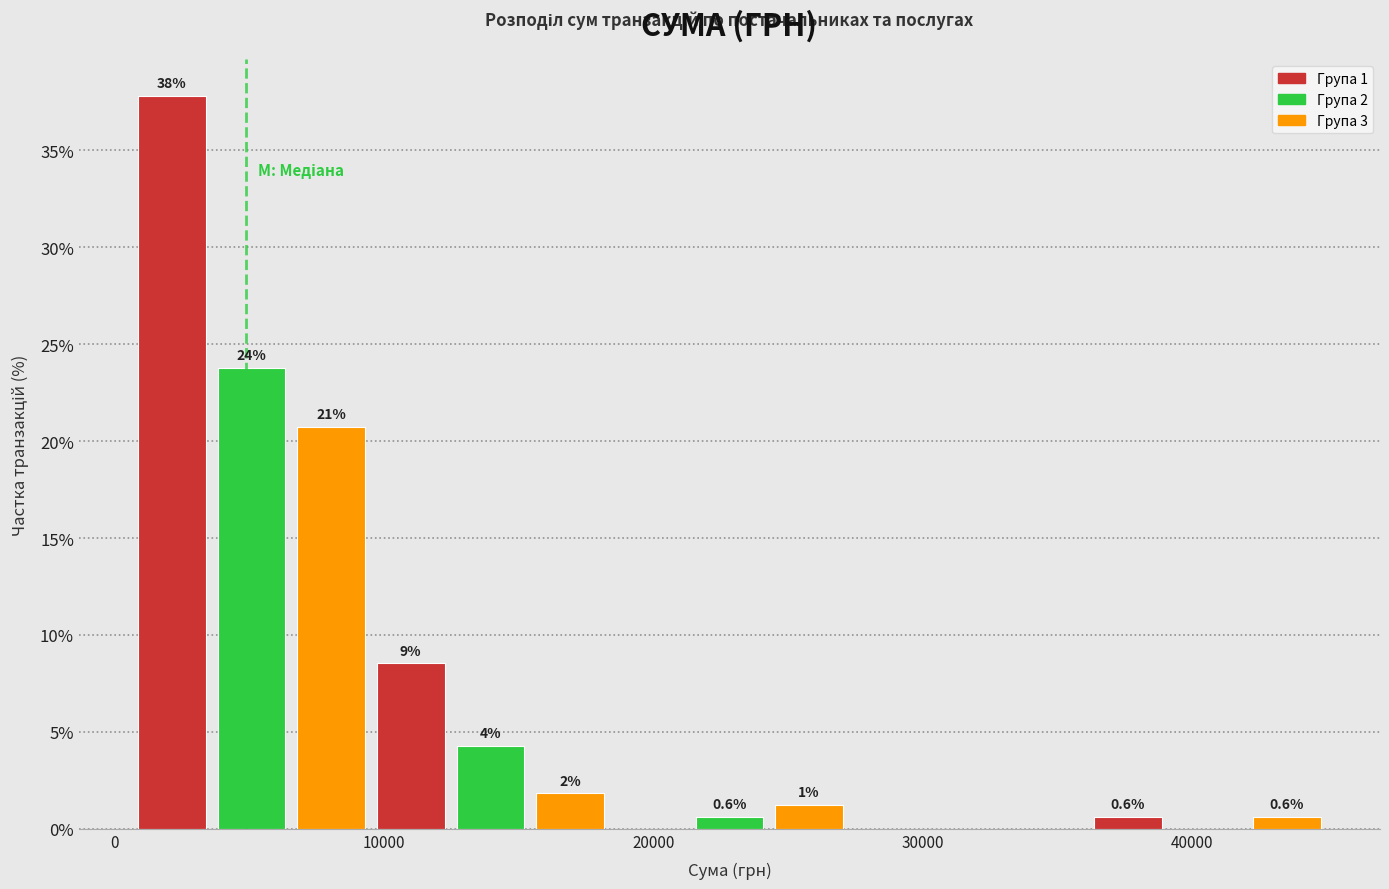

Read against the x-axis, roughly where is the centre of the tallest bar?

2000